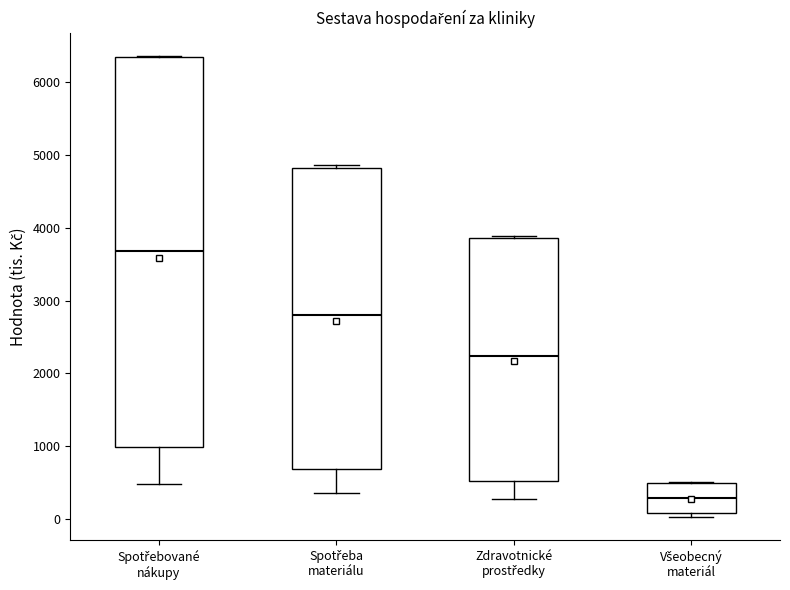

Which box is the tallest, from its lower edge to its upper edge?

Spotřebované nákupy